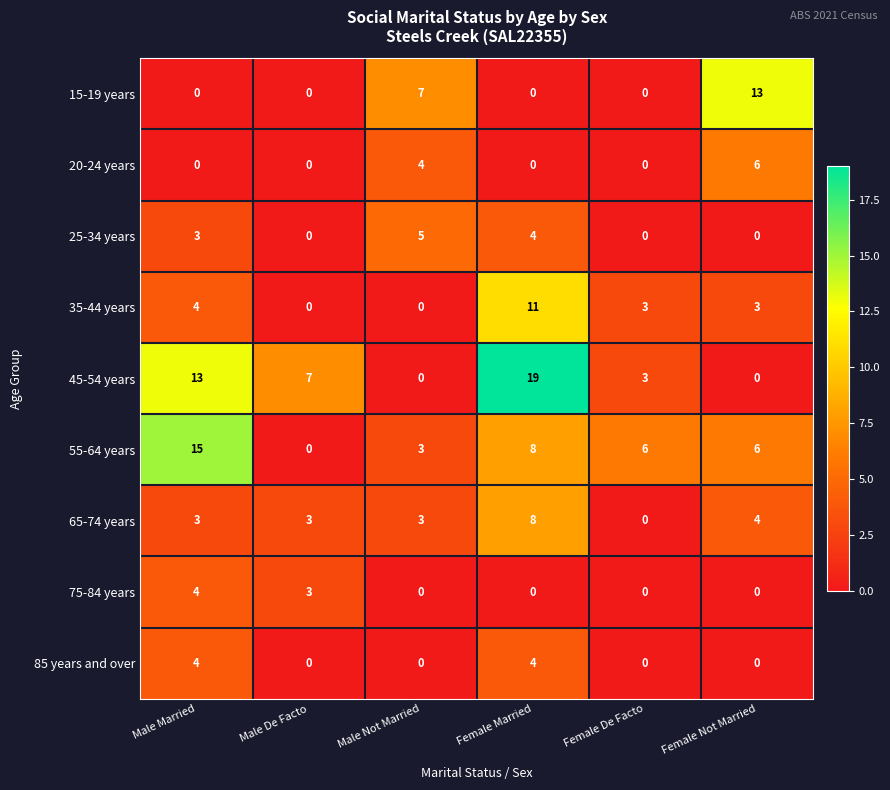

What is the difference between the 35-44 years values at Male Not Married and Female Married?

11